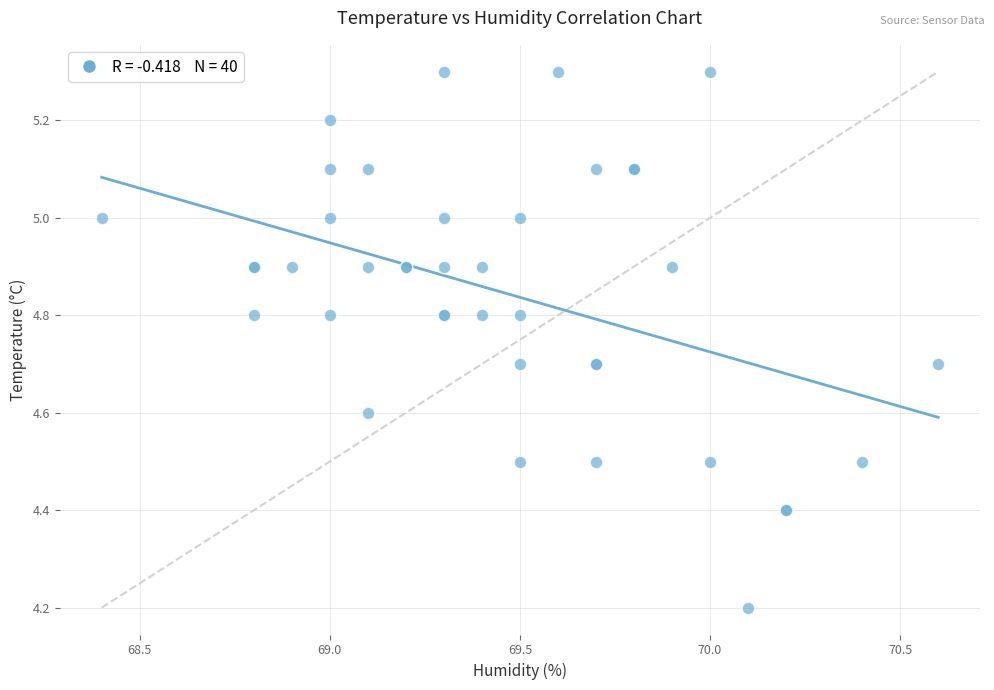

What Y value in the scatter plot is closest to 4?

4.2